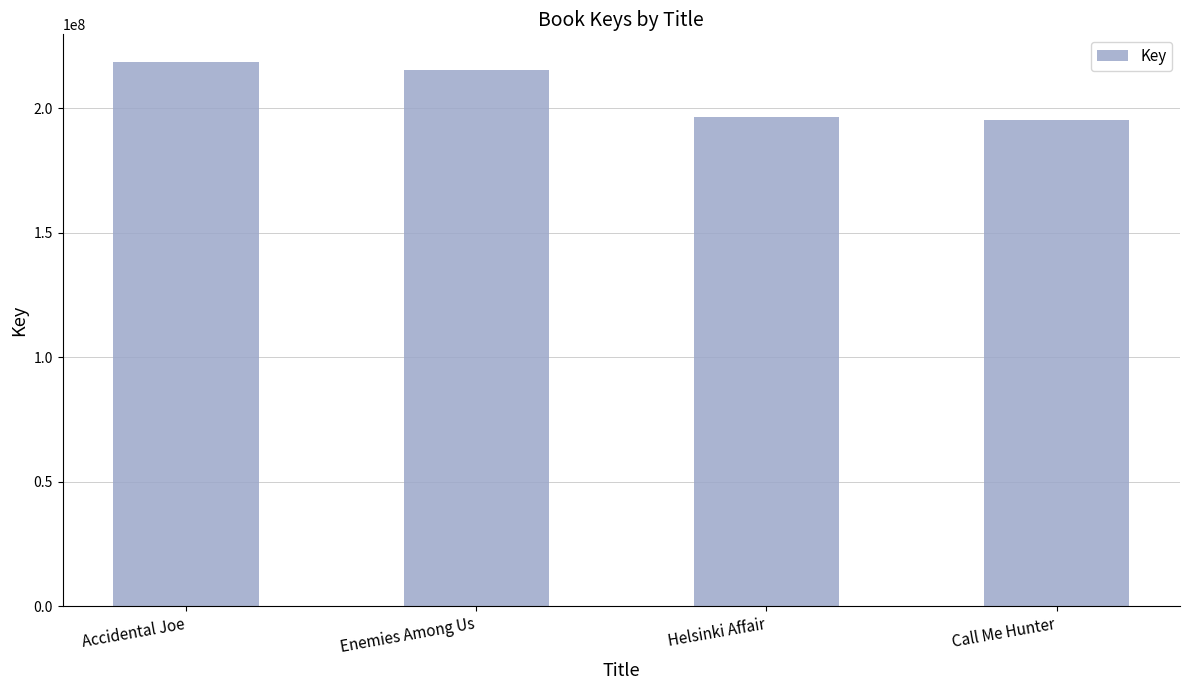

Is it true that the value at Helsinki Affair is 196533477?

True